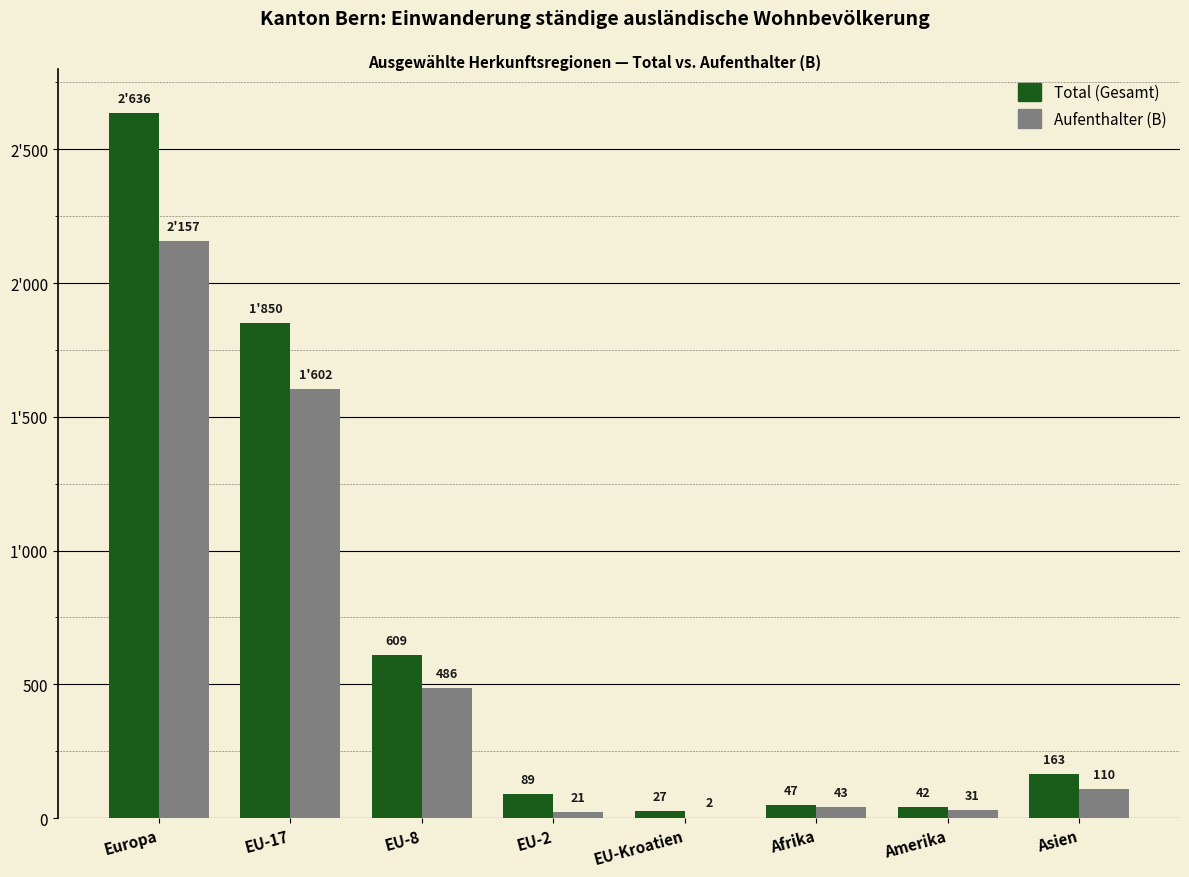

Is it true that Total (Gesamt) equals 47 at Afrika?

True